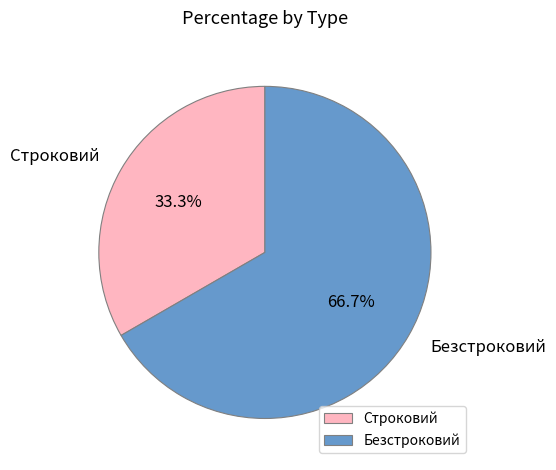

How many slices are in this pie chart?

2